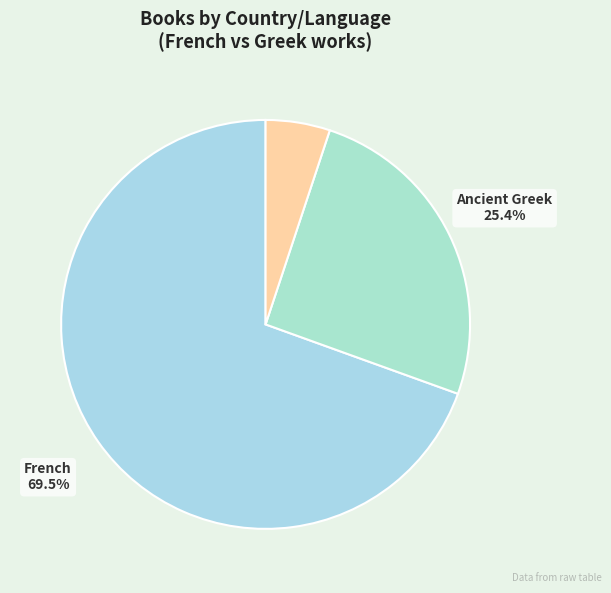

How many segments does this pie chart have?

3